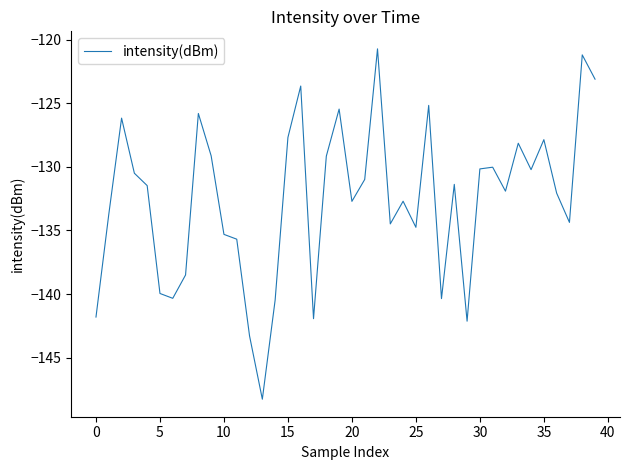

What is the greatest value displayed?

-120.7